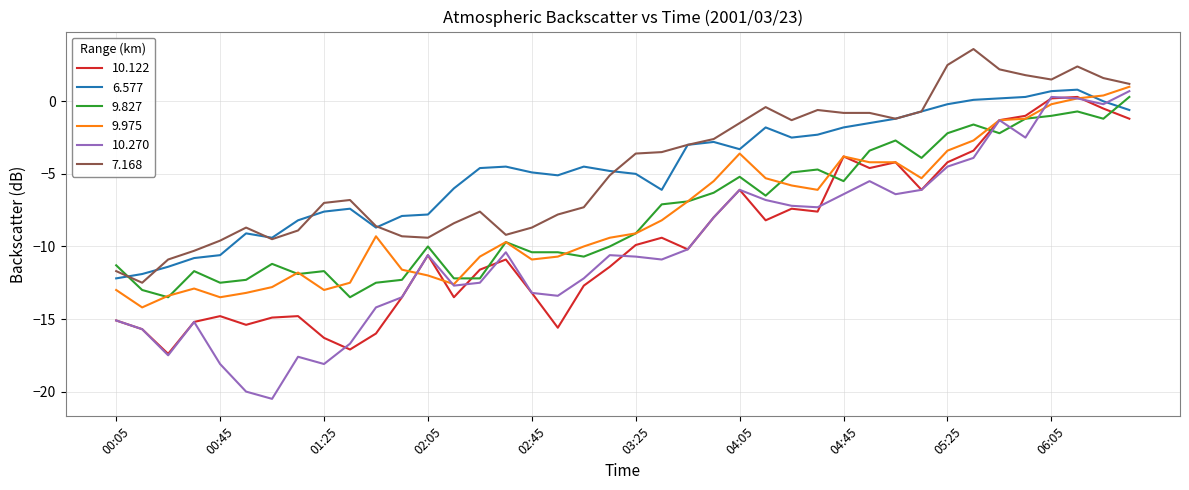

What is the smallest value displayed?

-20.5